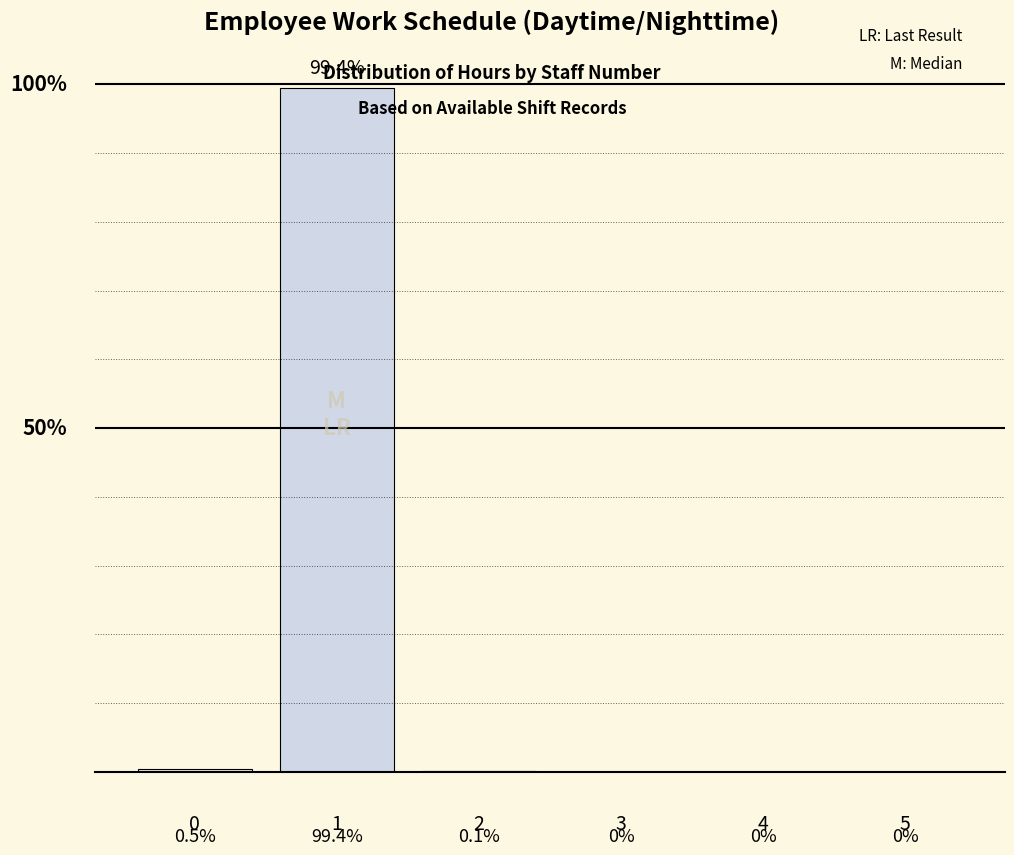

What is the maximum value shown in the chart?

99.4